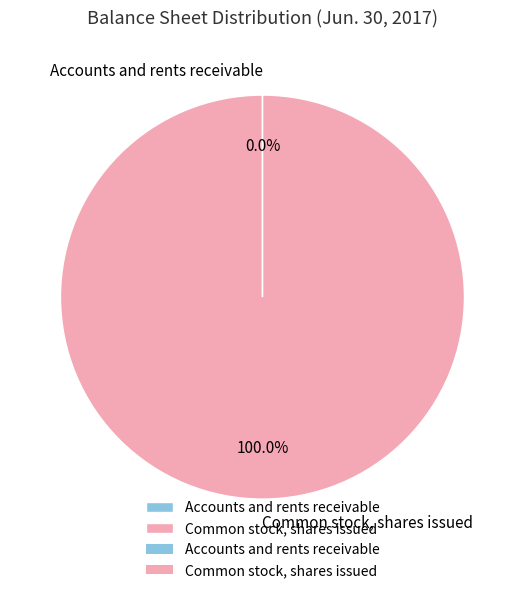

Which category accounts for the majority?

Common stock, shares issued